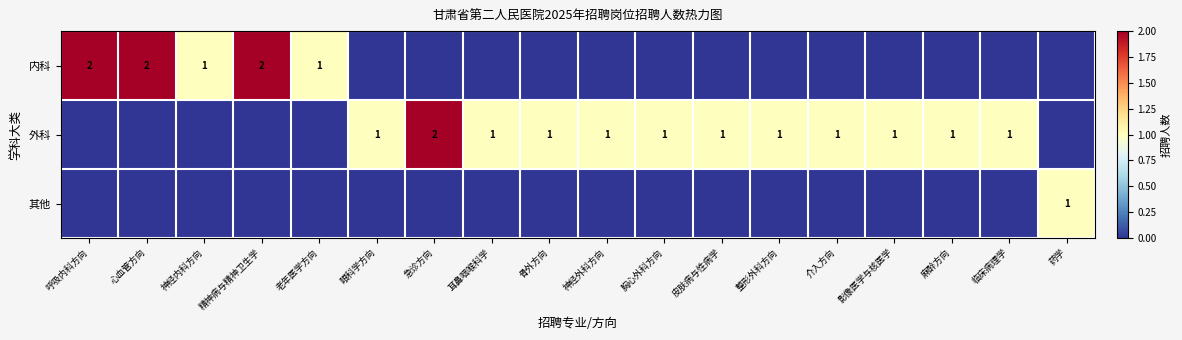

Is it true that 其他 equals 0 at 呼吸内科方向?

True